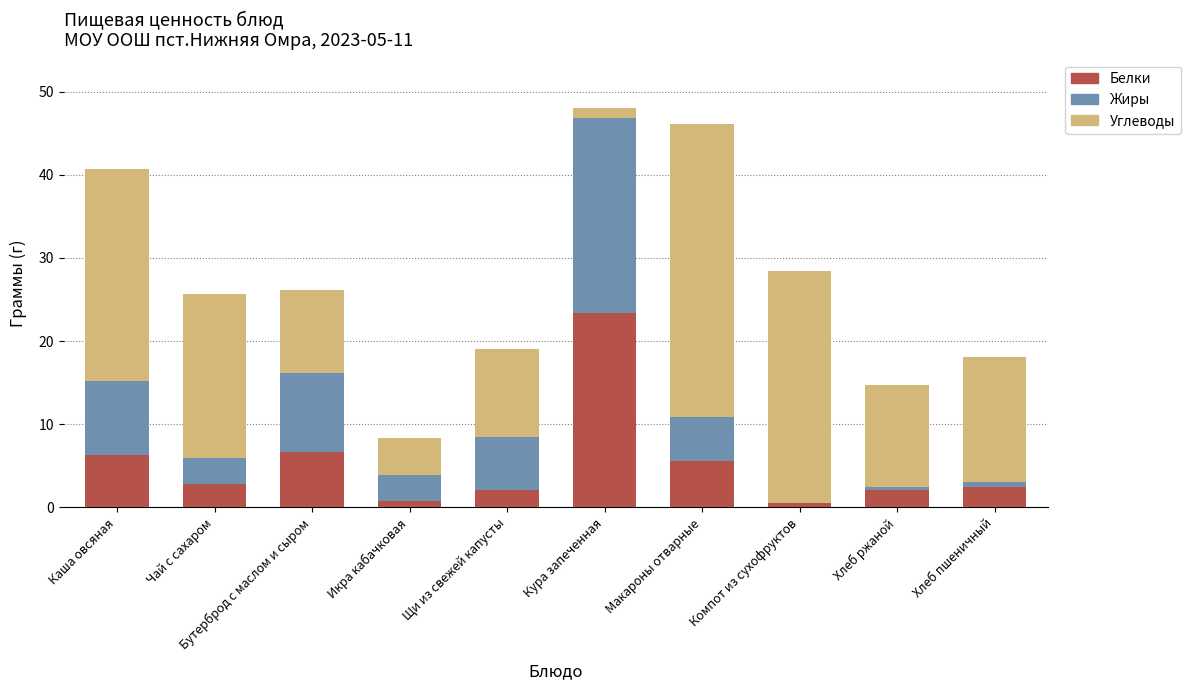

Count the number of categories in the chart.

10